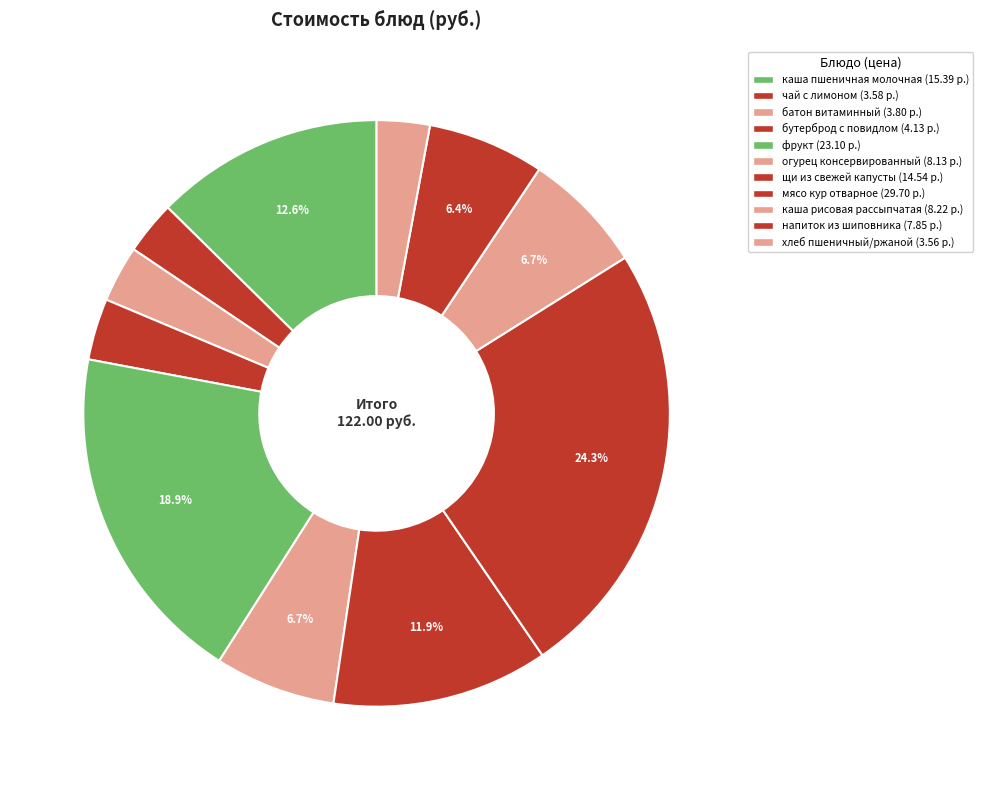

How many segments does this pie chart have?

11